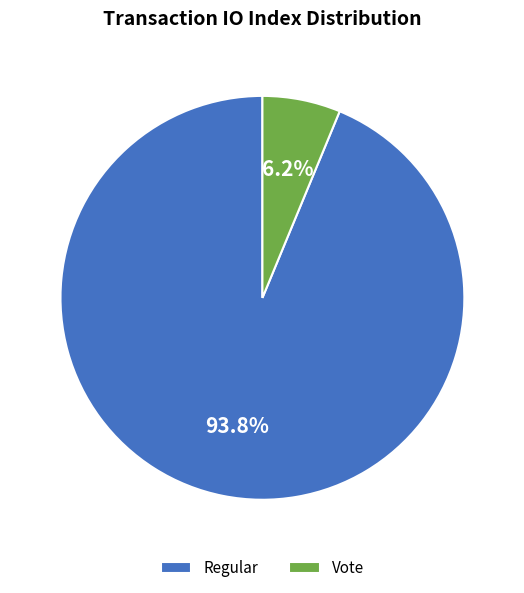

Between Vote and Regular, which is larger?

Regular